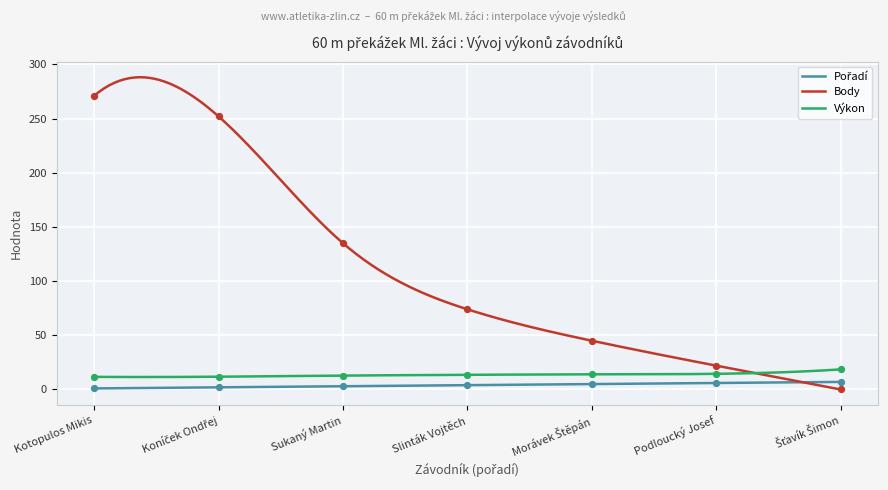

Which series reaches the maximum Y coordinate?

Body